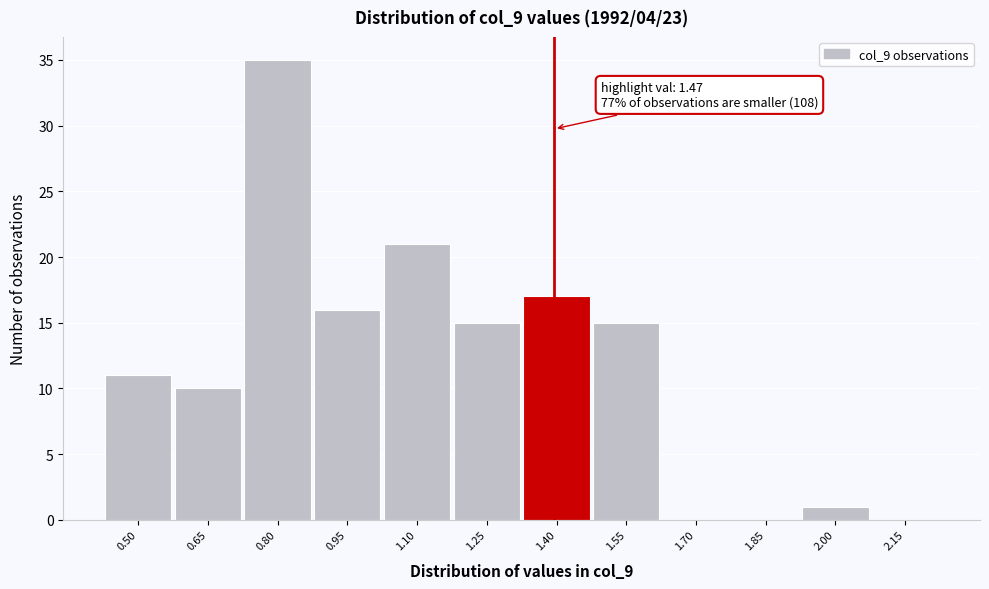

Reading right to left, list all the values displayed in this chart.

2.15=0	2.00=1	1.85=0	1.70=0	1.55=15	1.40=17	1.25=15	1.10=21	0.95=16	0.80=35	0.65=10	0.50=11